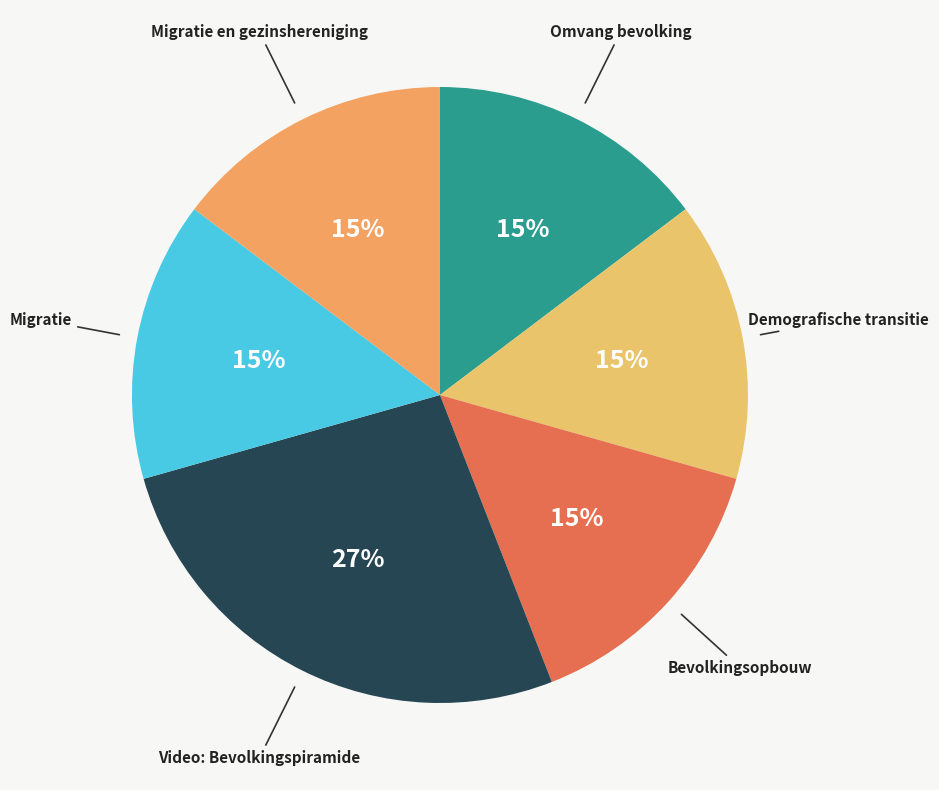

To the nearest percent, what is the difference between the largest and smallest slice percentages?

12%